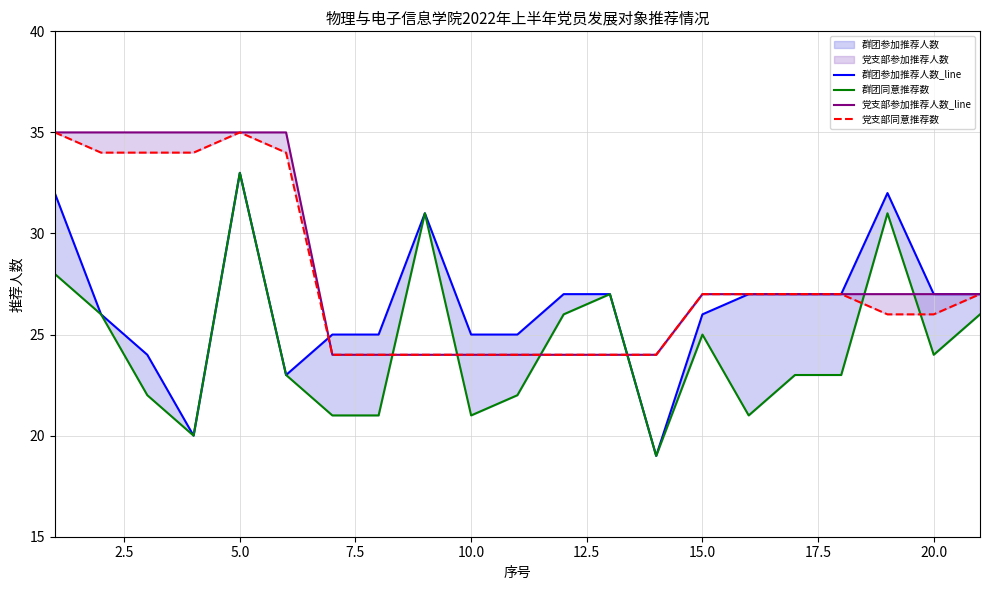

How many interior local valleys does the 群团同意推荐数 series have?

5